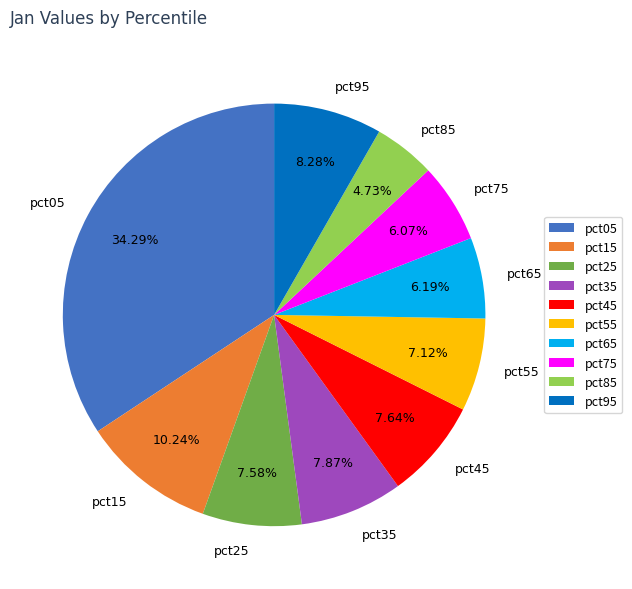

What percentage is NOT represented by pct25?

92.4%